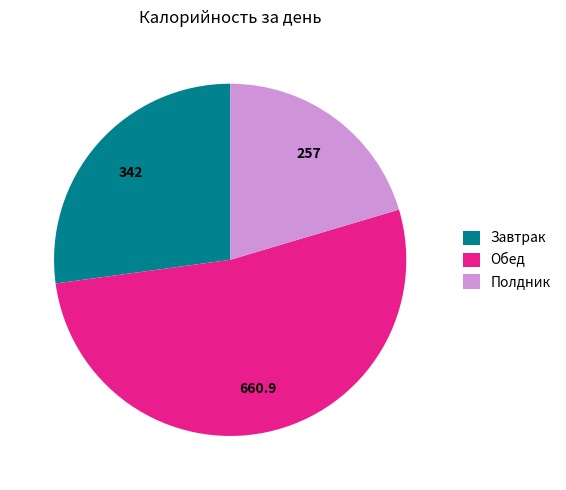

Is it true that Завтрак is 13% of the pie?

False